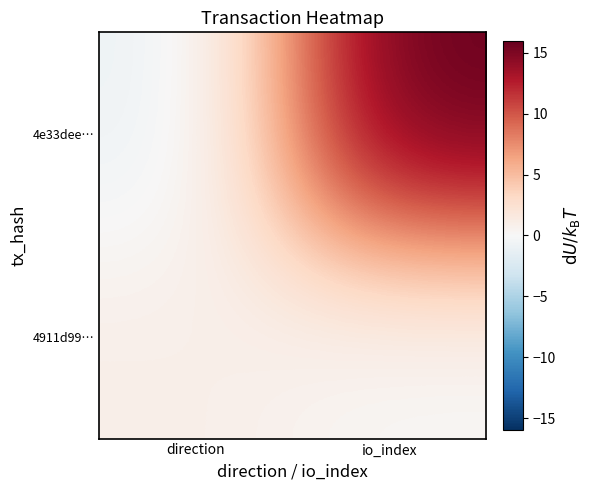

Which series has the largest total across all categories?

4e33dee…